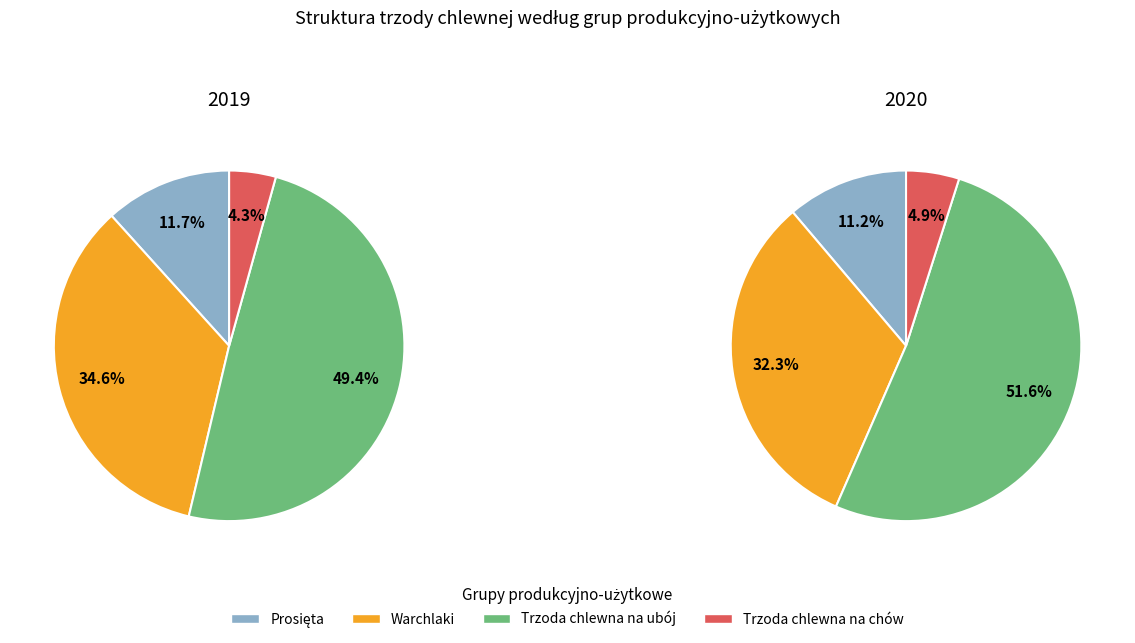

What is the spread (max minus min) of values at Warchlaki?

2.3